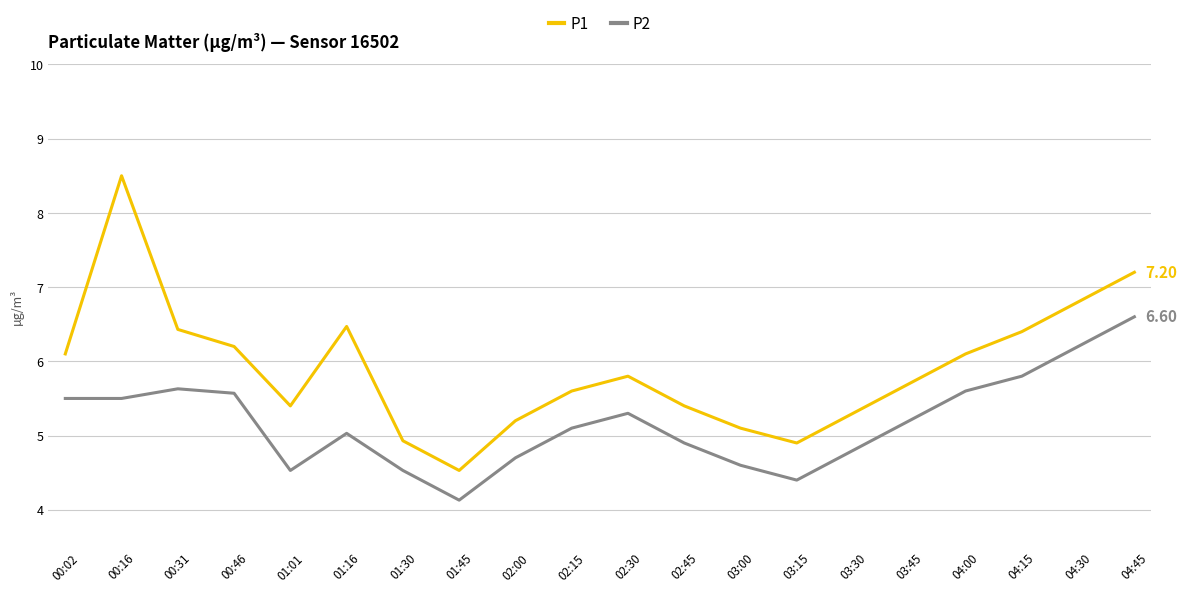

Reading right to left, transcribe all the data shown in this chart.

P1: 04:45=7.2	04:30=6.8	04:15=6.4	04:00=6.1	03:45=5.7	03:30=5.3	03:15=4.9	03:00=5.1	02:45=5.4	02:30=5.8	02:15=5.6	02:00=5.2	01:45=4.5	01:30=4.9	01:16=6.5	01:01=5.4	00:46=6.2	00:31=6.4	00:16=8.5	00:02=6.1
P2: 04:45=6.6	04:30=6.2	04:15=5.8	04:00=5.6	03:45=5.2	03:30=4.8	03:15=4.4	03:00=4.6	02:45=4.9	02:30=5.3	02:15=5.1	02:00=4.7	01:45=4.1	01:30=4.5	01:16=5.0	01:01=4.5	00:46=5.6	00:31=5.6	00:16=5.5	00:02=5.5